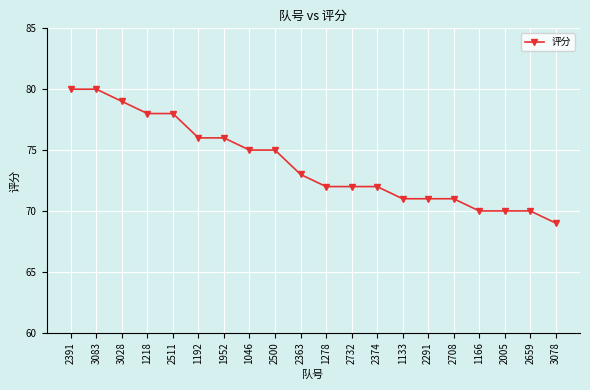

What is the average value?

74